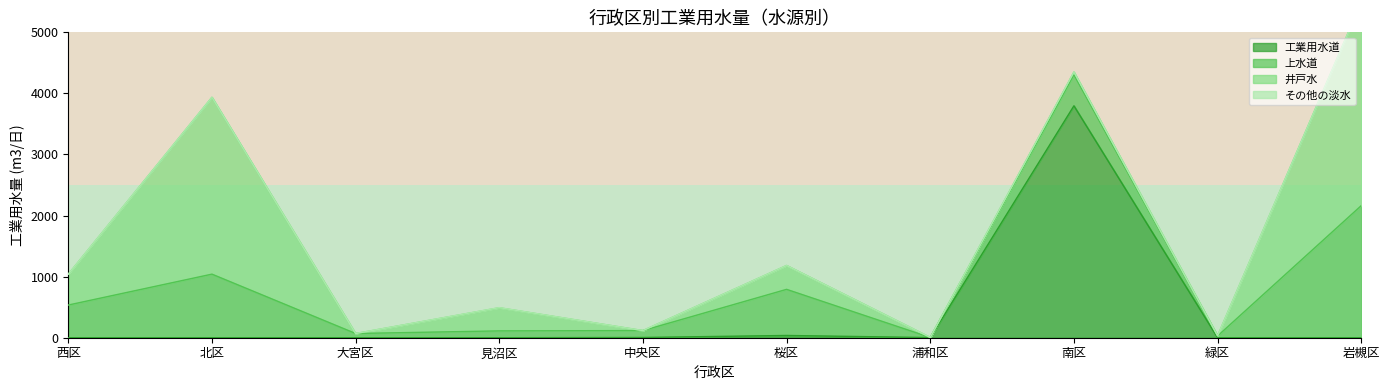

Reading right to left, what are all the values shown in this chart?

工業用水道: 岩槻区=0	緑区=0	南区=3797	浦和区=2	桜区=37	中央区=4	見沼区=0	大宮区=0	北区=0	西区=0
上水道: 岩槻区=2163	緑区=29	南区=509	浦和区=2	桜区=755	中央区=113	見沼区=112	大宮区=69	北区=1041	西区=535
井戸水: 岩槻区=3329	緑区=3	南区=45	浦和区=1	桜区=391	中央区=0	見沼区=379	大宮区=0	北区=2896	西区=505
その他の淡水: 岩槻区=0	緑区=0	南区=0	浦和区=0	桜区=0	中央区=0	見沼区=2	大宮区=0	北区=0	西区=0